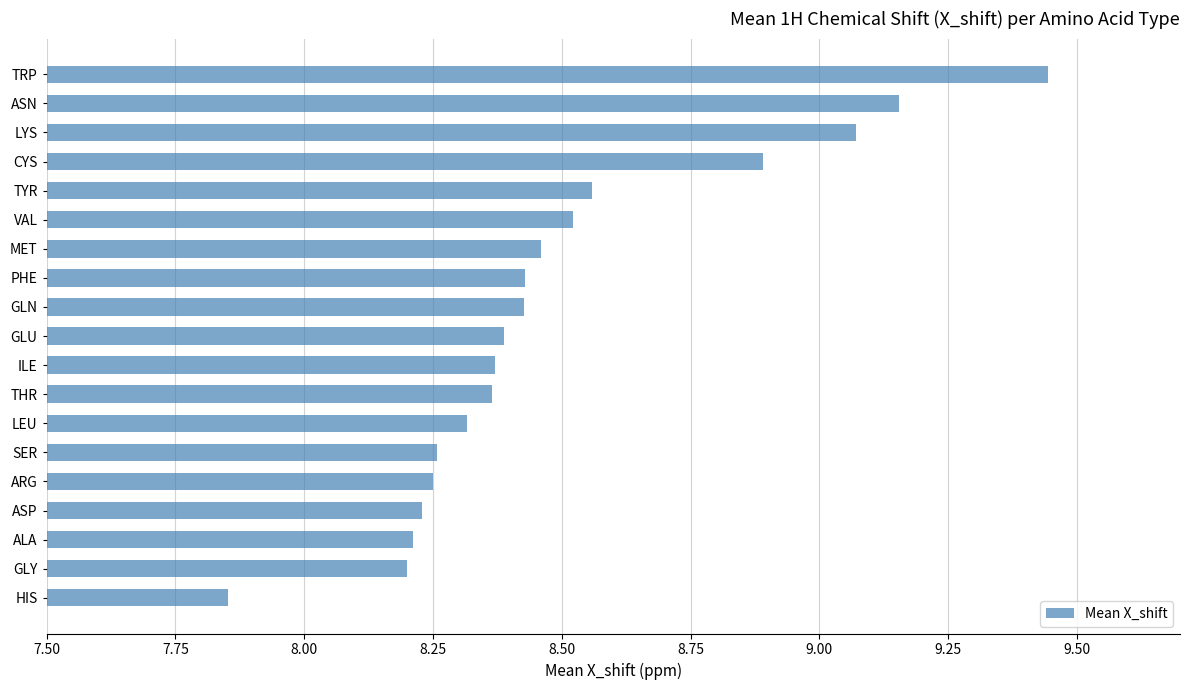

Is it true that the value at THR is 8.4?

True